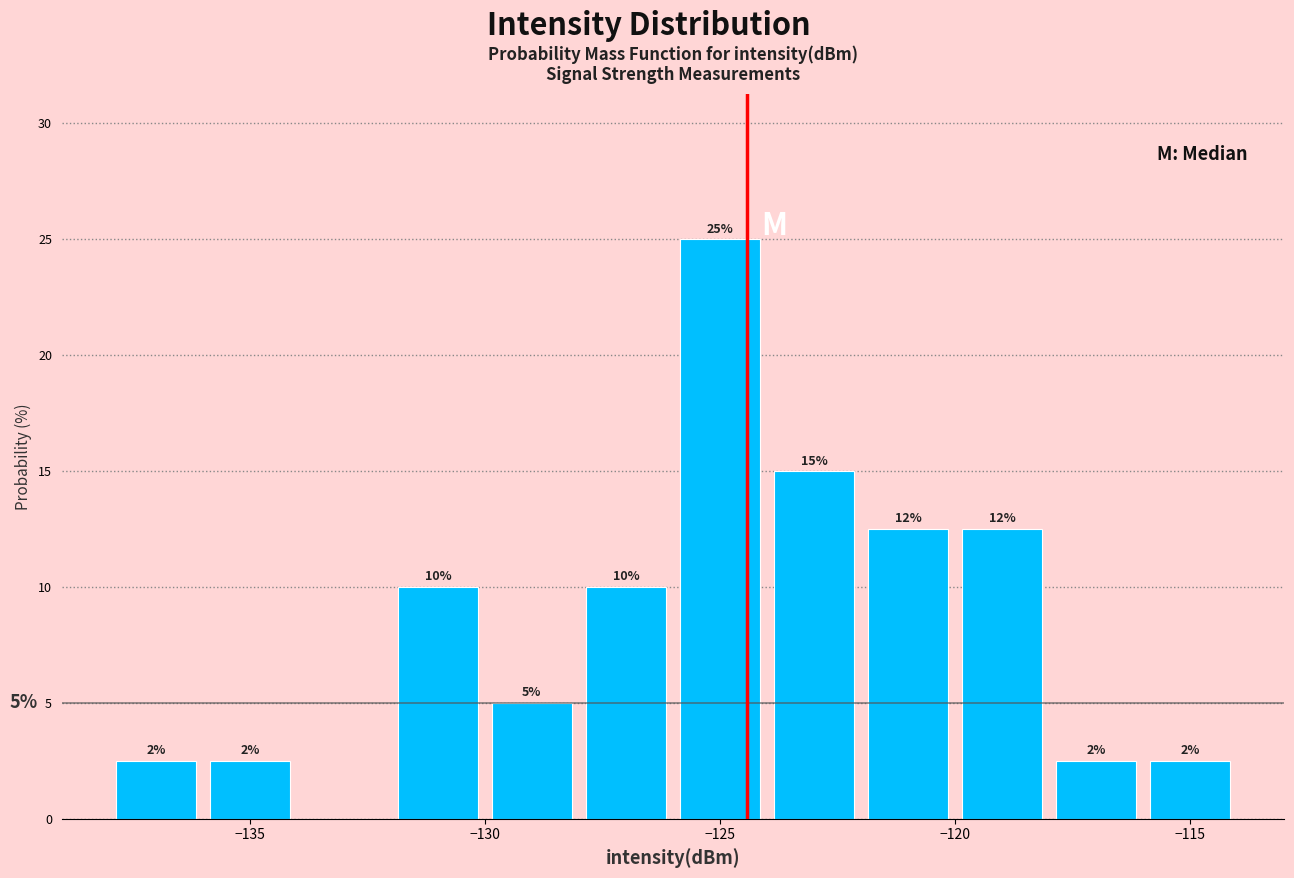

Which range on the x-axis has the tallest bar?

-126 to -124